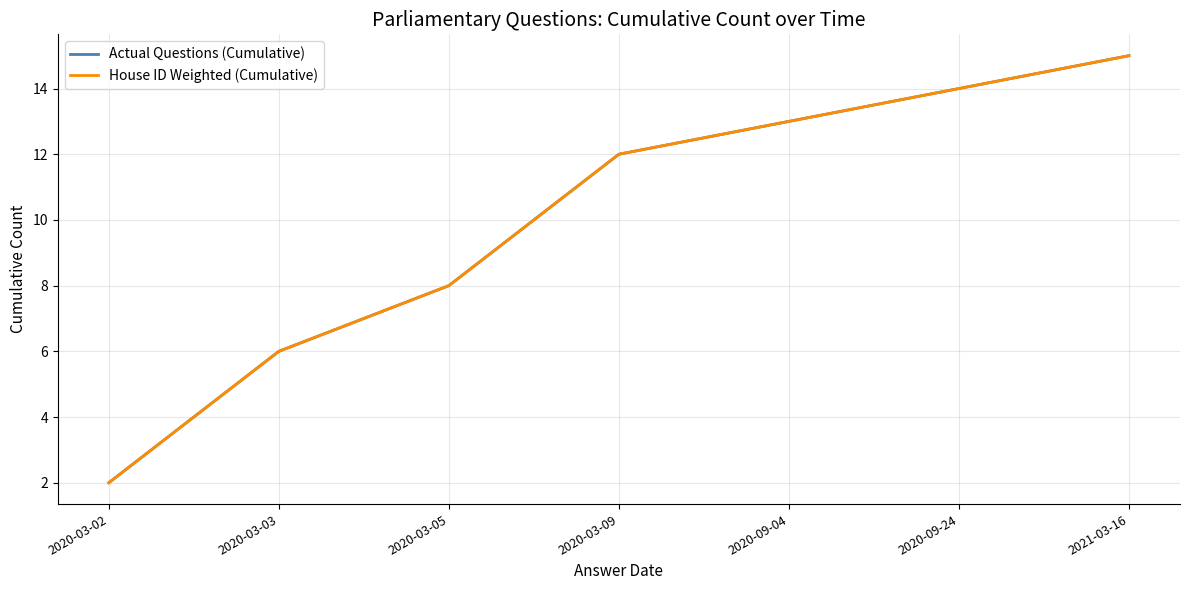

Does the chart have visible grid lines?

Yes